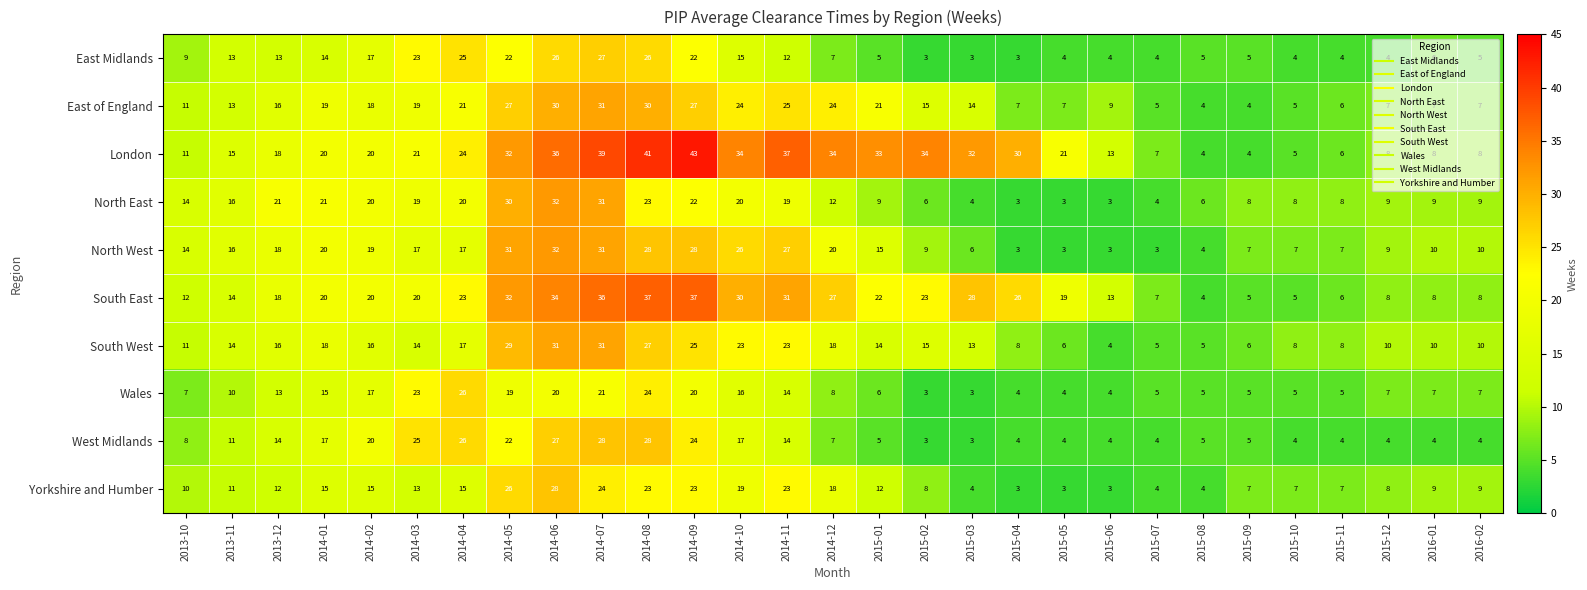

What is the smallest value displayed?

3